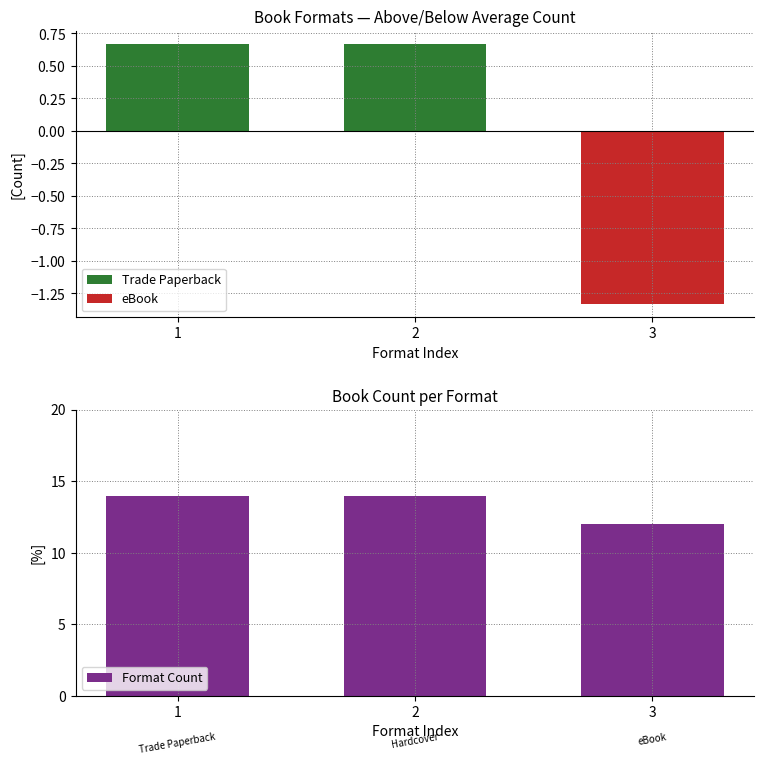

What is the greatest value displayed?

14.0